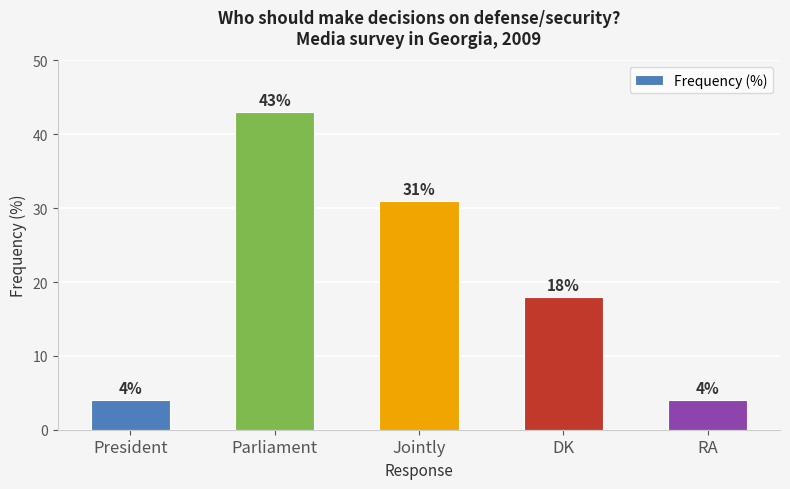

Are the bars grouped side by side (vs. stacked)?

No